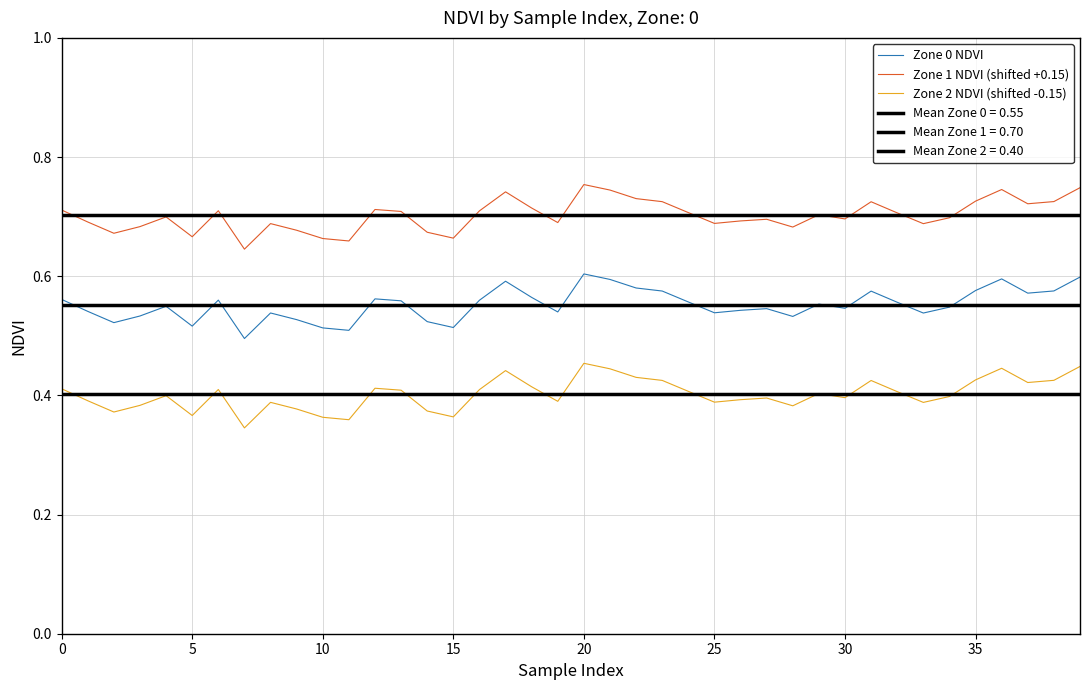

Which series has the widest spread of values?

Zone 1 NDVI (shifted +0.15)